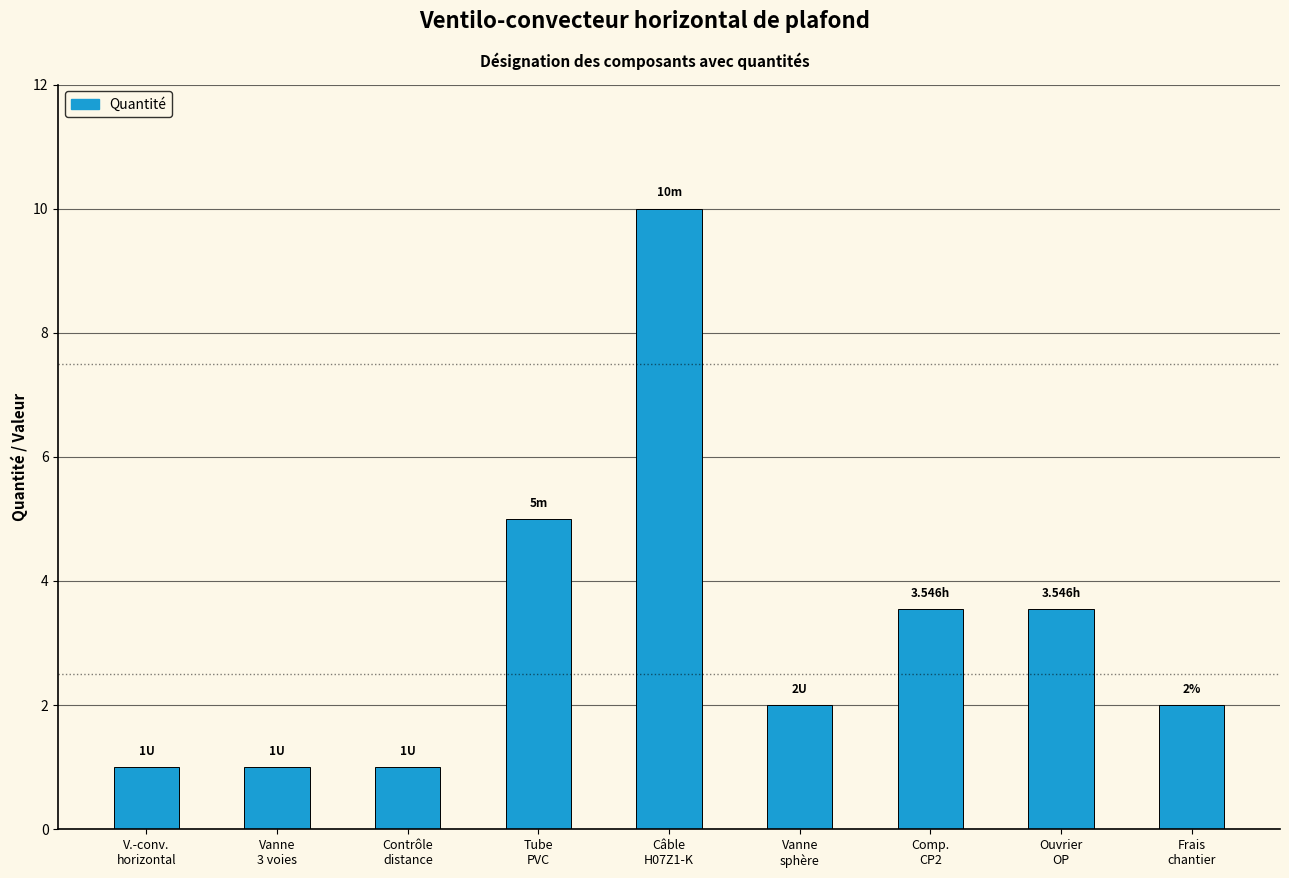

What position from the right is Câble
H07Z1-K?

5